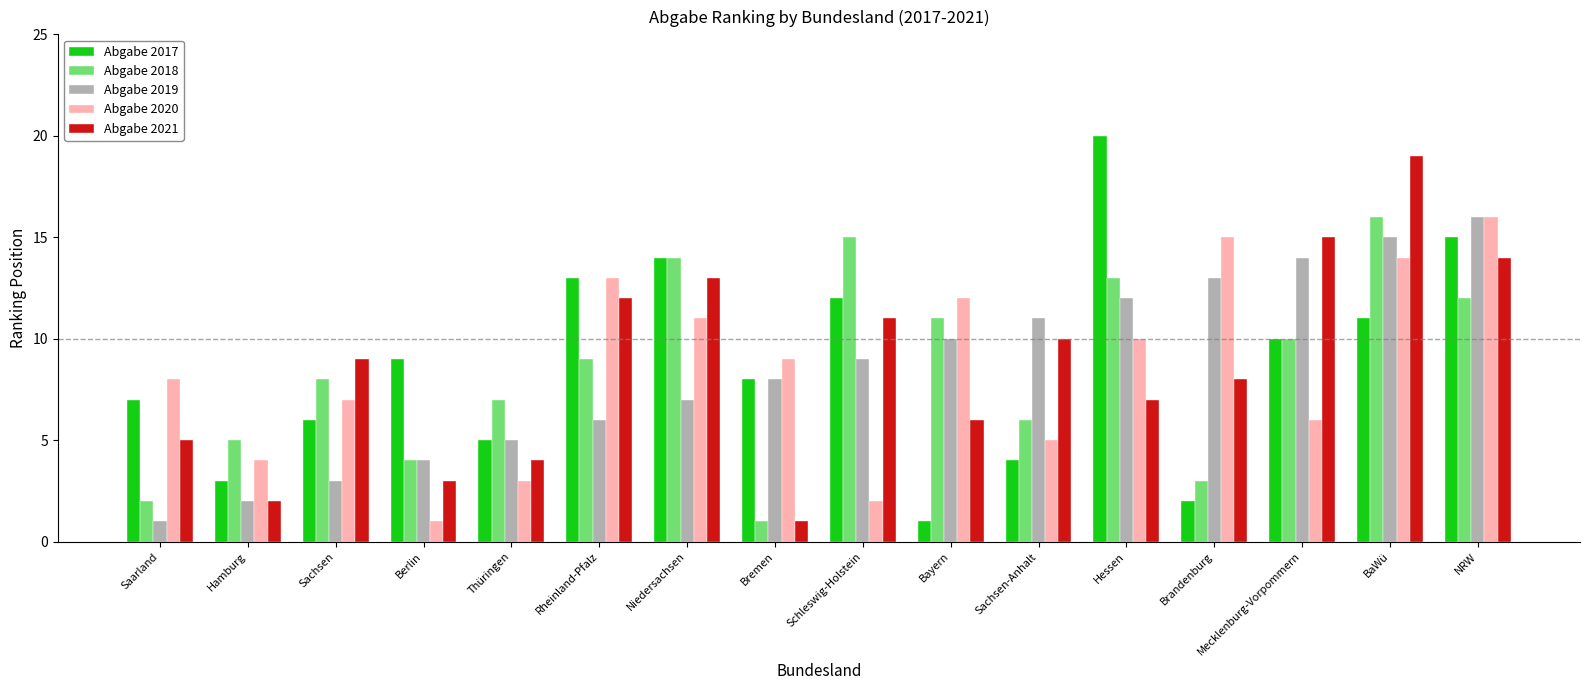

True or false: Abgabe 2017 has a value of 8 at Bremen.

True